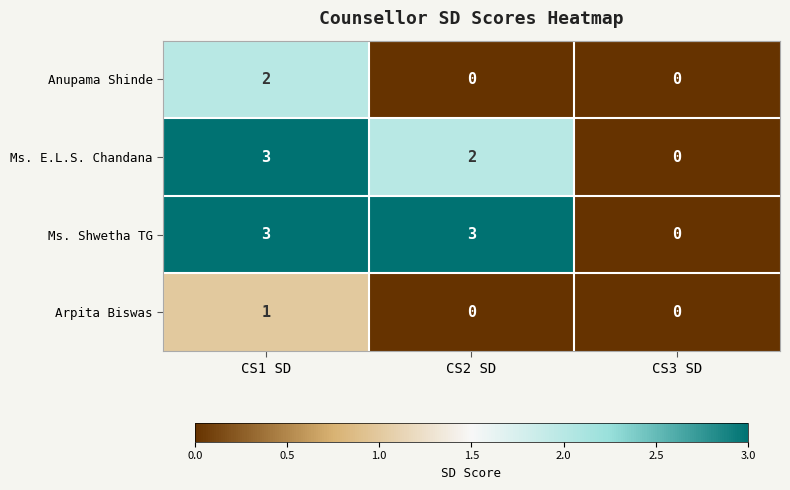

Reading left to right, extract all data points from this chart.

Anupama Shinde: CS1 SD=2	CS2 SD=0	CS3 SD=0
Ms. E.L.S. Chandana: CS1 SD=3	CS2 SD=2	CS3 SD=0
Ms. Shwetha TG: CS1 SD=3	CS2 SD=3	CS3 SD=0
Arpita Biswas: CS1 SD=1	CS2 SD=0	CS3 SD=0